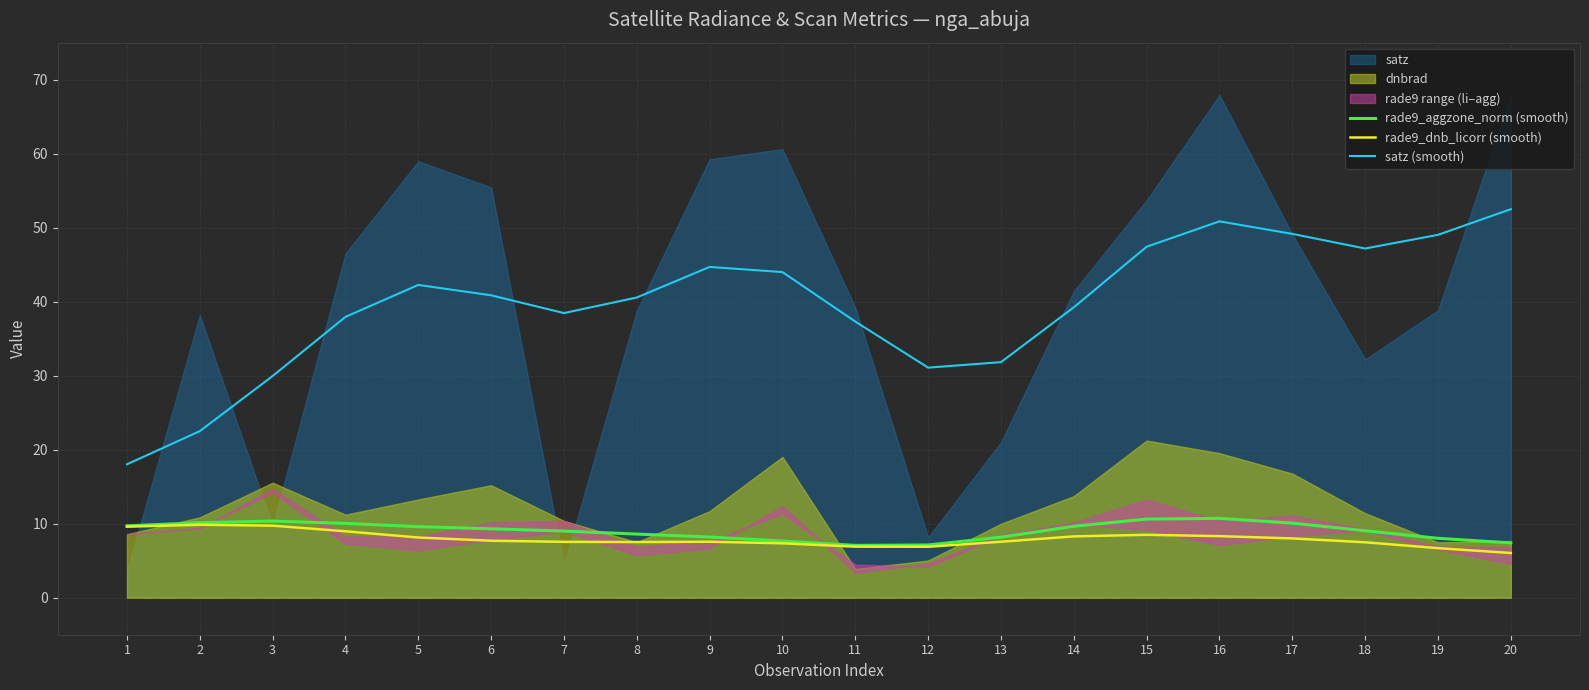

Which series has the largest total across all categories?

satz (smooth)